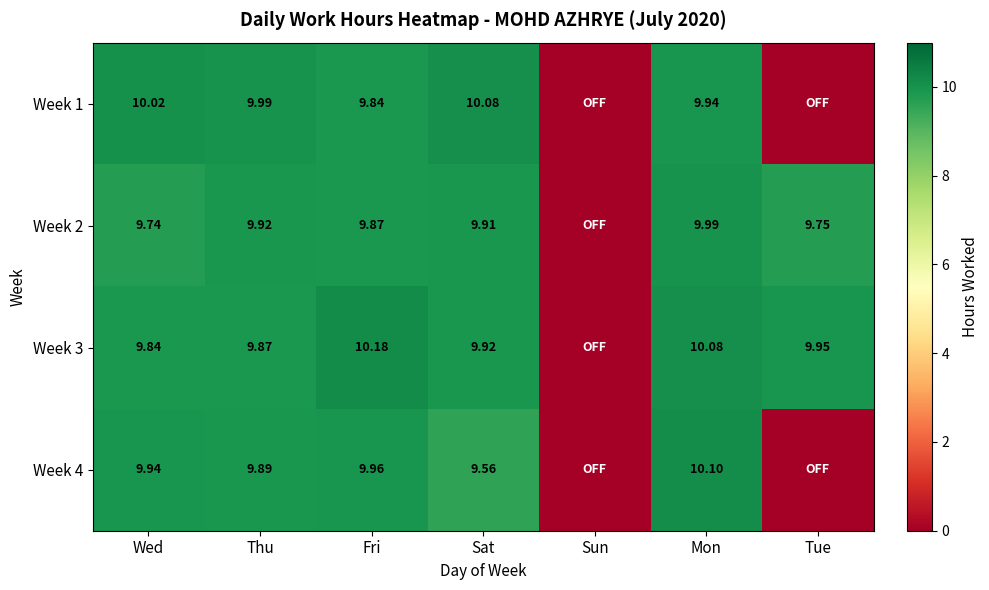

At which category is the sum across all series the highest?

Mon